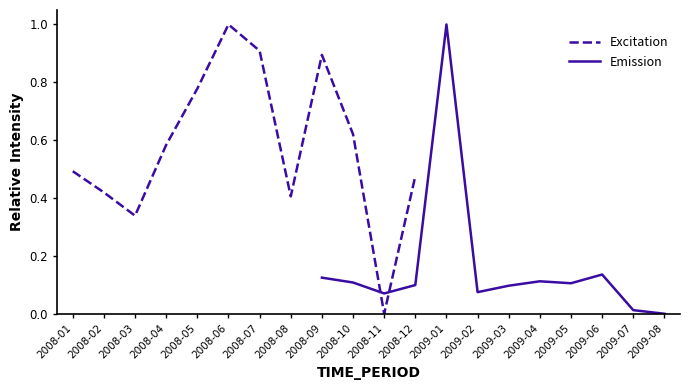

List the series in order of their overall mean, highest first.

Excitation, Emission